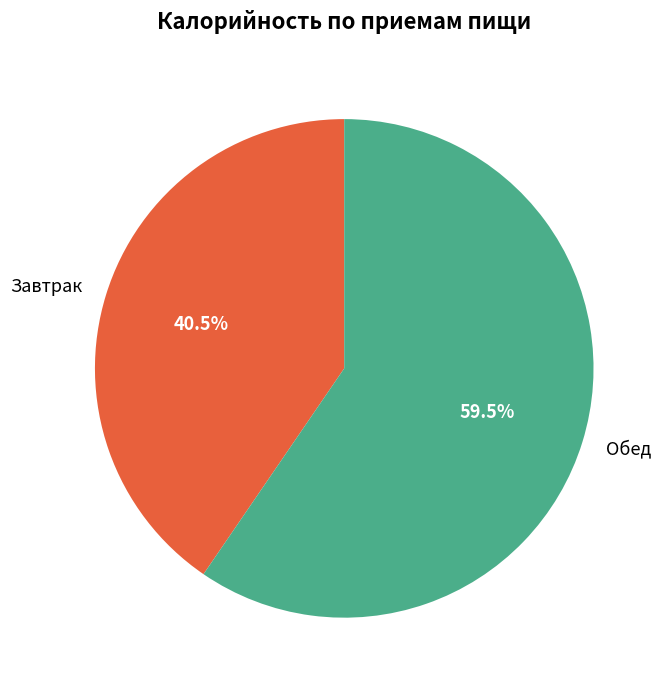

What is the ratio of the value at Завтрак to the value at Обед?

0.7